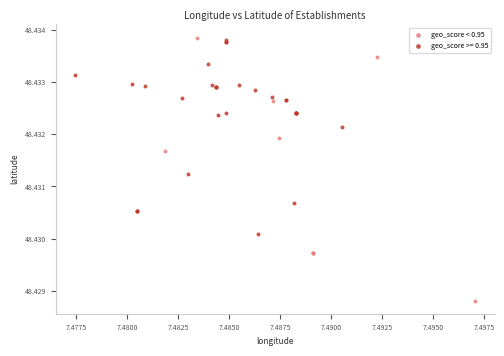

Which series has the widest spread of Y values?

geo_score < 0.95